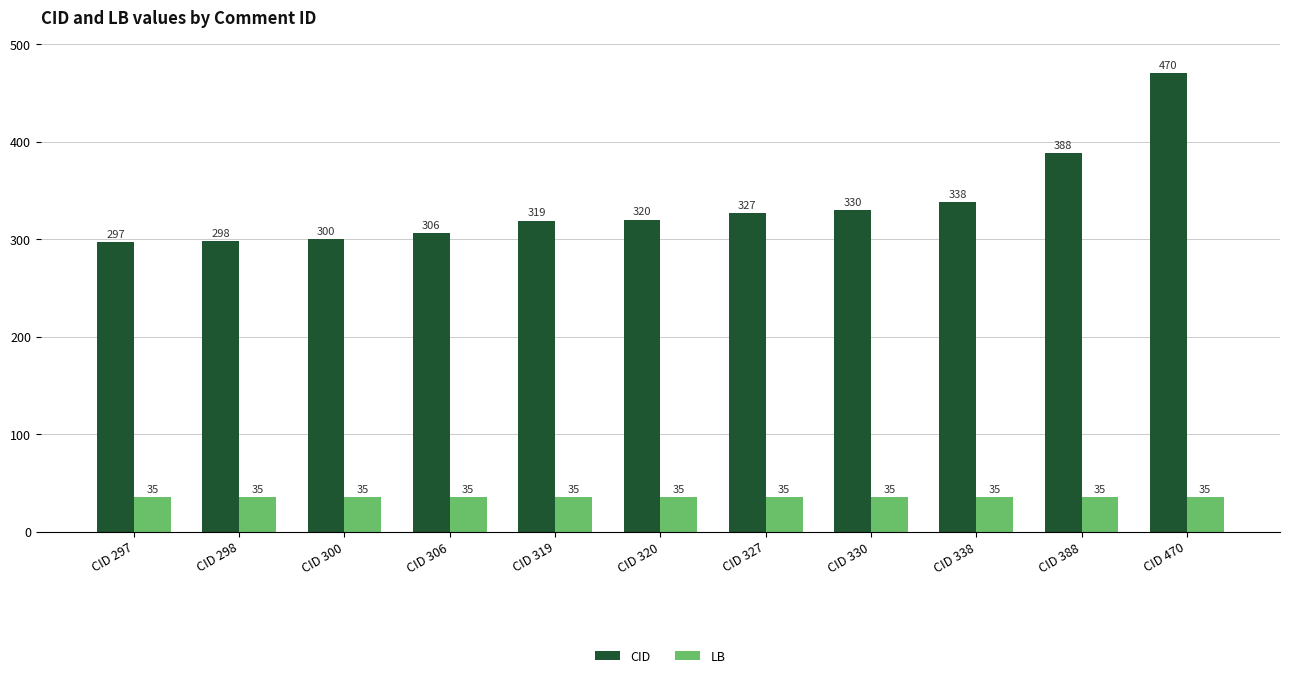

At how many categories does at least one series exceed 95?

11